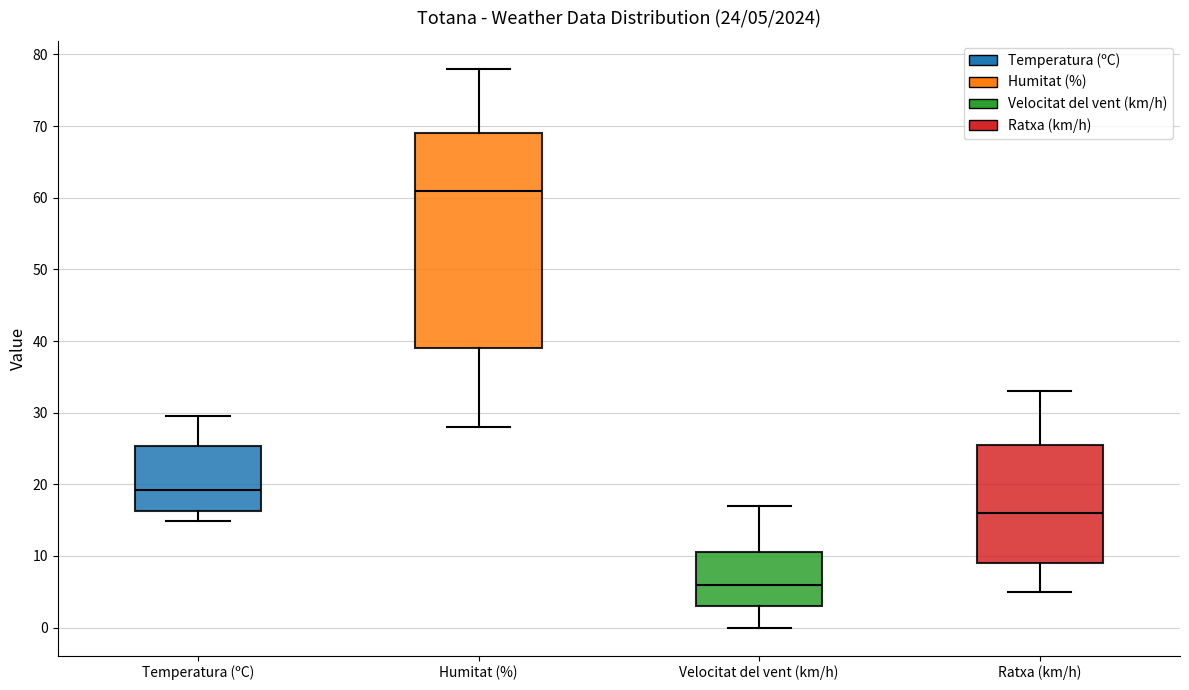

Which box has the lowest median line?

Velocitat del vent (km/h)